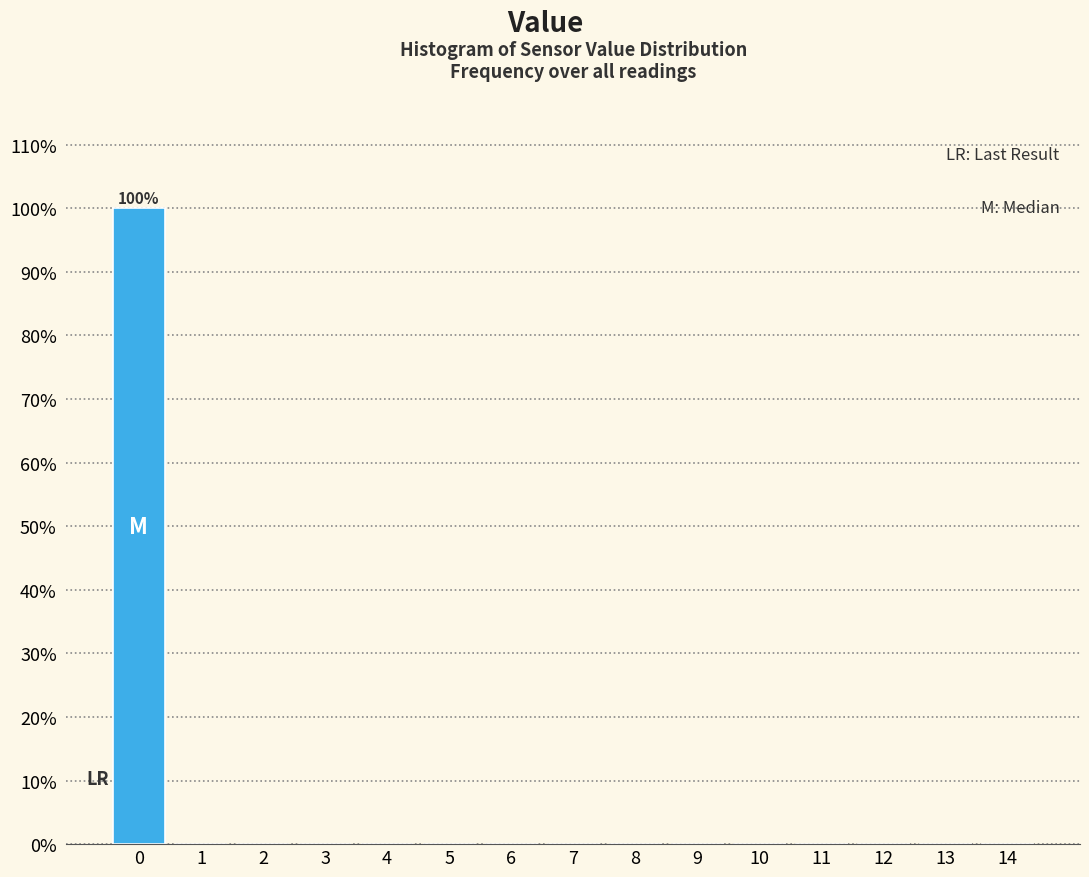

Over which range of the x-axis is the bar tallest?

-0.5 to 0.5